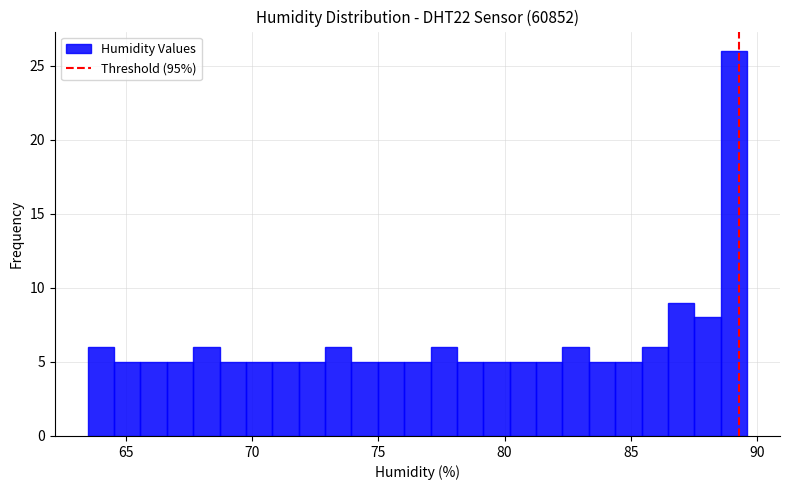

Read against the x-axis, roughly where is the centre of the tallest bar?

89.0